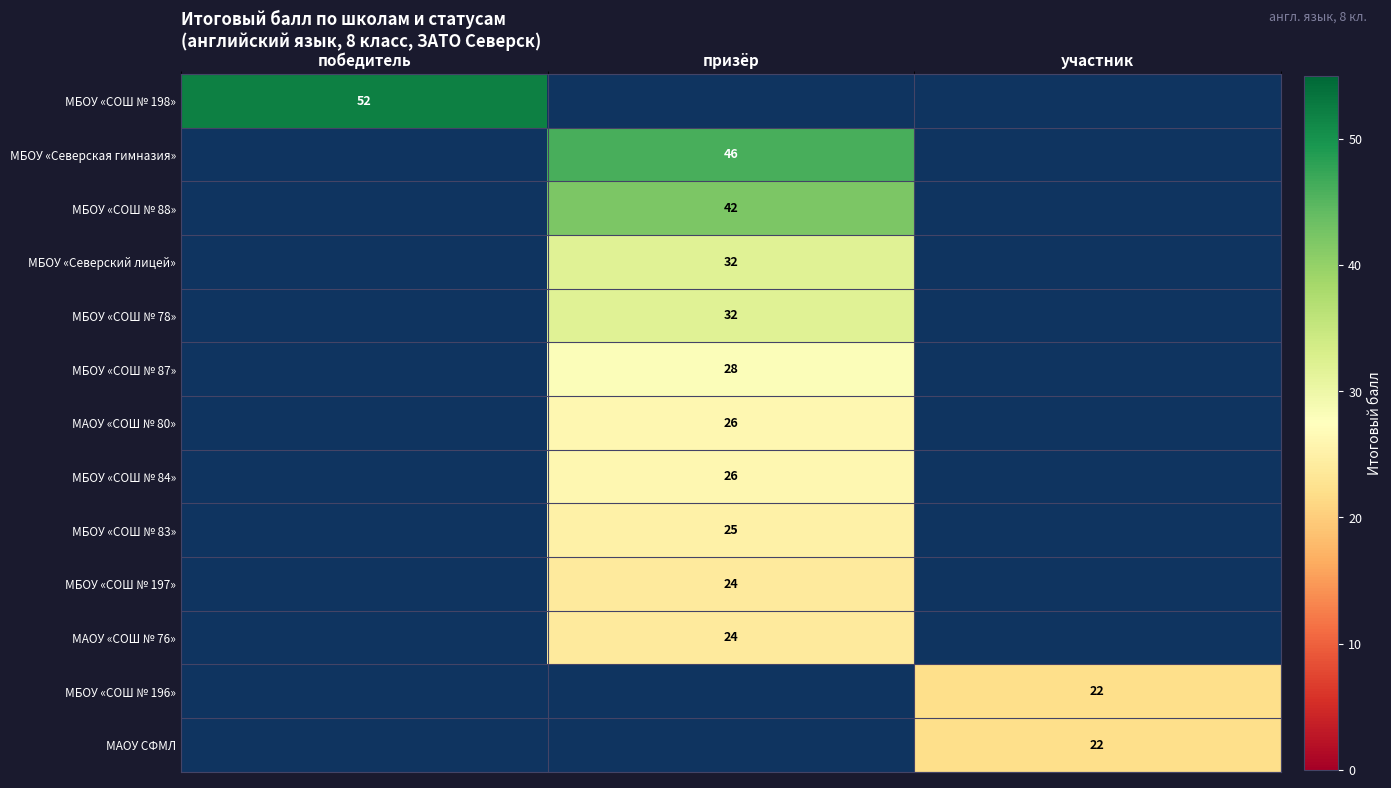

Is it true that МБОУ «СОШ № 197» equals 14 at призёр?

False